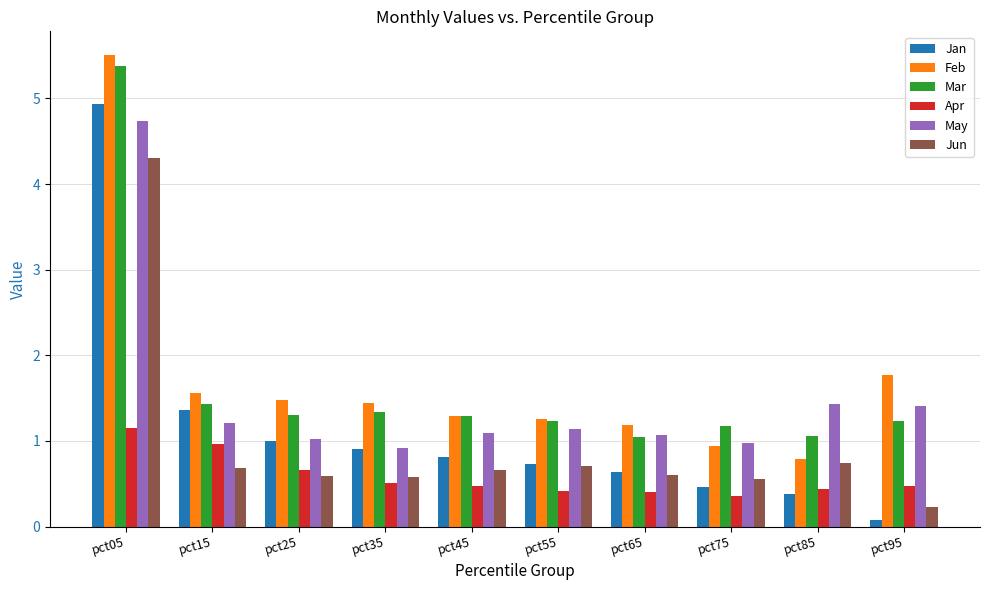

What value does the Apr series have at pct15?

1.0